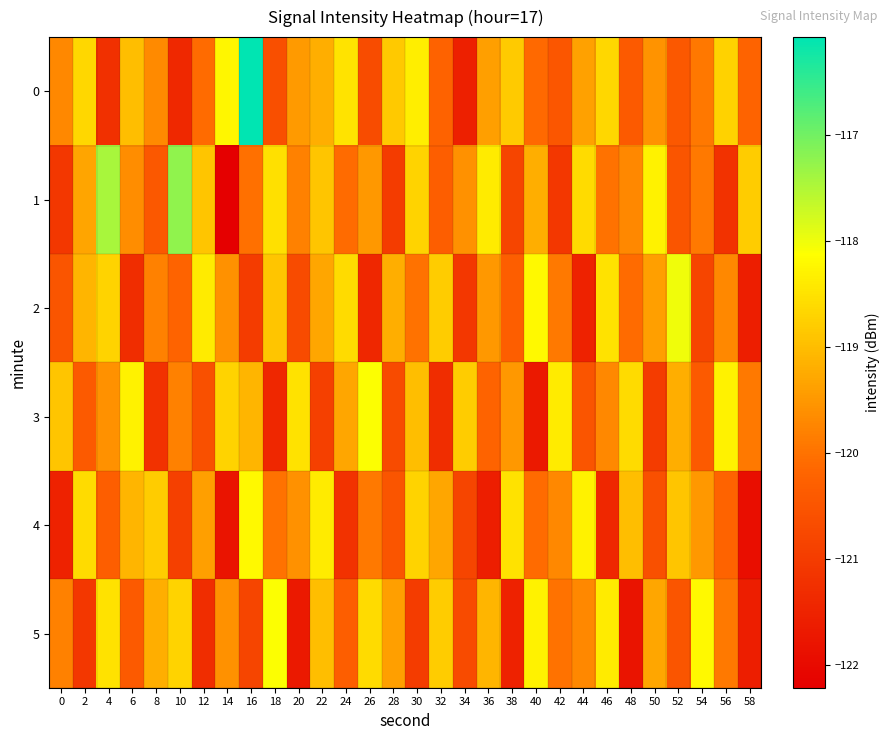

Reading left to right, transcribe all the data shown in this chart.

0: 0=-119.7	2=-118.7	4=-121.2	6=-119.0	8=-119.7	10=-121.4	12=-120.1	14=-118.3	16=-116.1	18=-120.6	20=-119.5	22=-119.2	24=-118.5	26=-120.7	28=-118.8	30=-118.3	32=-120.2	34=-121.6	36=-119.4	38=-118.8	40=-120.1	42=-120.5	44=-119.4	46=-118.7	48=-120.4	50=-119.6	52=-120.4	54=-119.9	56=-118.7	58=-120.2
1: 0=-121.1	2=-119.3	4=-117.4	6=-119.6	8=-120.4	10=-117.3	12=-118.9	14=-122.2	16=-120.0	18=-118.5	20=-119.8	22=-118.9	24=-120.1	26=-119.5	28=-121.0	30=-118.7	32=-120.3	34=-119.6	36=-118.4	38=-120.8	40=-119.2	42=-121.1	44=-118.6	46=-120.0	48=-119.7	50=-118.3	52=-120.5	54=-119.9	56=-121.2	58=-118.8
2: 0=-120.5	2=-119.1	4=-118.7	6=-121.3	8=-119.8	10=-120.2	12=-118.4	14=-119.6	16=-121.0	18=-118.9	20=-120.7	22=-119.3	24=-118.6	26=-121.4	28=-119.2	30=-120.0	32=-118.8	34=-121.1	36=-119.5	38=-120.3	40=-118.2	42=-119.9	44=-121.5	46=-118.5	48=-120.1	50=-119.4	52=-118.0	54=-120.8	56=-119.7	58=-121.6
3: 0=-118.9	2=-120.4	4=-119.6	6=-118.3	8=-121.2	10=-119.8	12=-120.6	14=-118.7	16=-119.1	18=-121.4	20=-118.5	22=-120.9	24=-119.3	26=-118.1	28=-120.7	30=-119.0	32=-121.3	34=-118.8	36=-120.2	38=-119.5	40=-121.7	42=-118.4	44=-120.5	46=-119.7	48=-118.6	50=-121.0	52=-119.2	54=-120.4	56=-118.3	58=-119.9
4: 0=-121.5	2=-118.6	4=-120.3	6=-119.1	8=-118.8	10=-120.9	12=-119.4	14=-121.8	16=-118.2	18=-120.0	20=-119.6	22=-118.4	24=-121.2	26=-119.9	28=-120.5	30=-118.7	32=-119.3	34=-120.8	36=-121.6	38=-118.5	40=-120.1	42=-119.7	44=-118.3	46=-121.4	48=-119.0	50=-120.6	52=-118.9	54=-119.5	56=-120.2	58=-121.9
5: 0=-119.8	2=-121.1	4=-118.5	6=-120.4	8=-119.2	10=-118.7	12=-121.3	14=-119.6	16=-120.8	18=-118.1	20=-121.7	22=-119.0	24=-120.3	26=-118.6	28=-119.4	30=-121.0	32=-118.8	34=-120.7	36=-119.1	38=-121.5	40=-118.3	42=-120.0	44=-119.7	46=-118.4	48=-121.8	50=-119.3	52=-120.5	54=-118.2	56=-119.9	58=-121.6